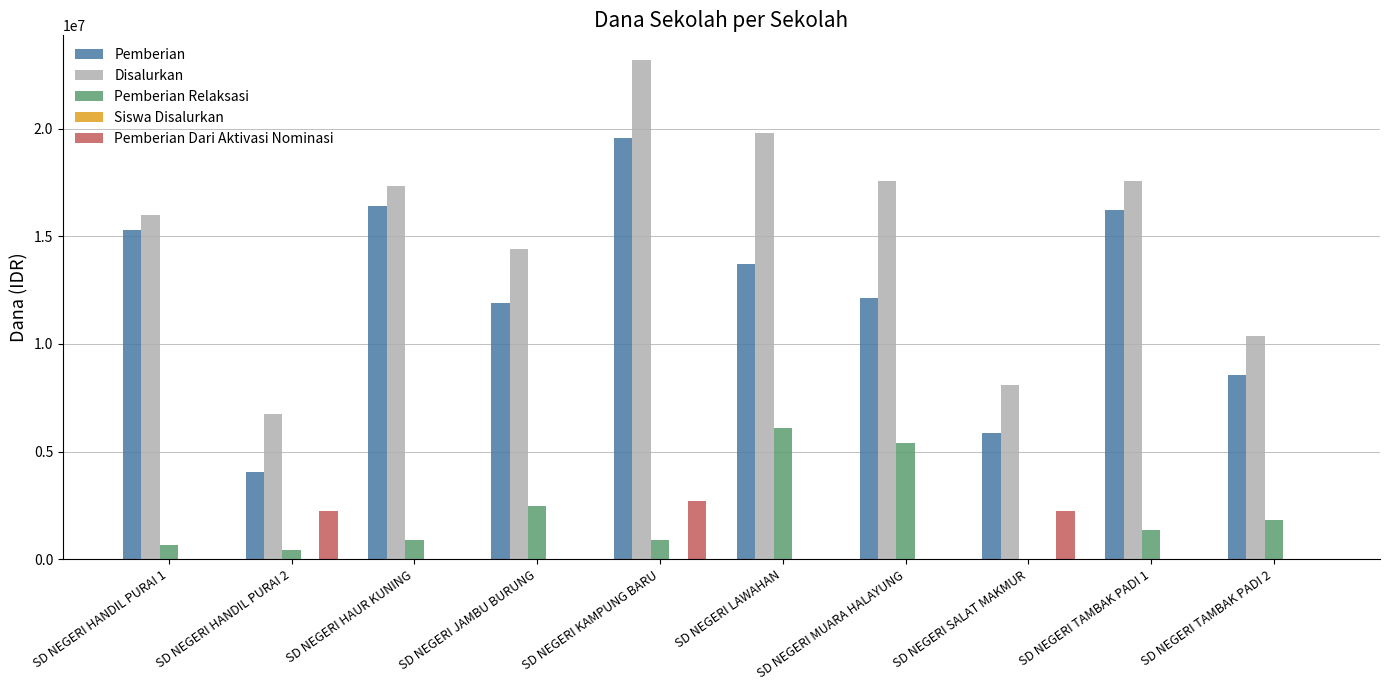

How many categories are shown in the chart?

10